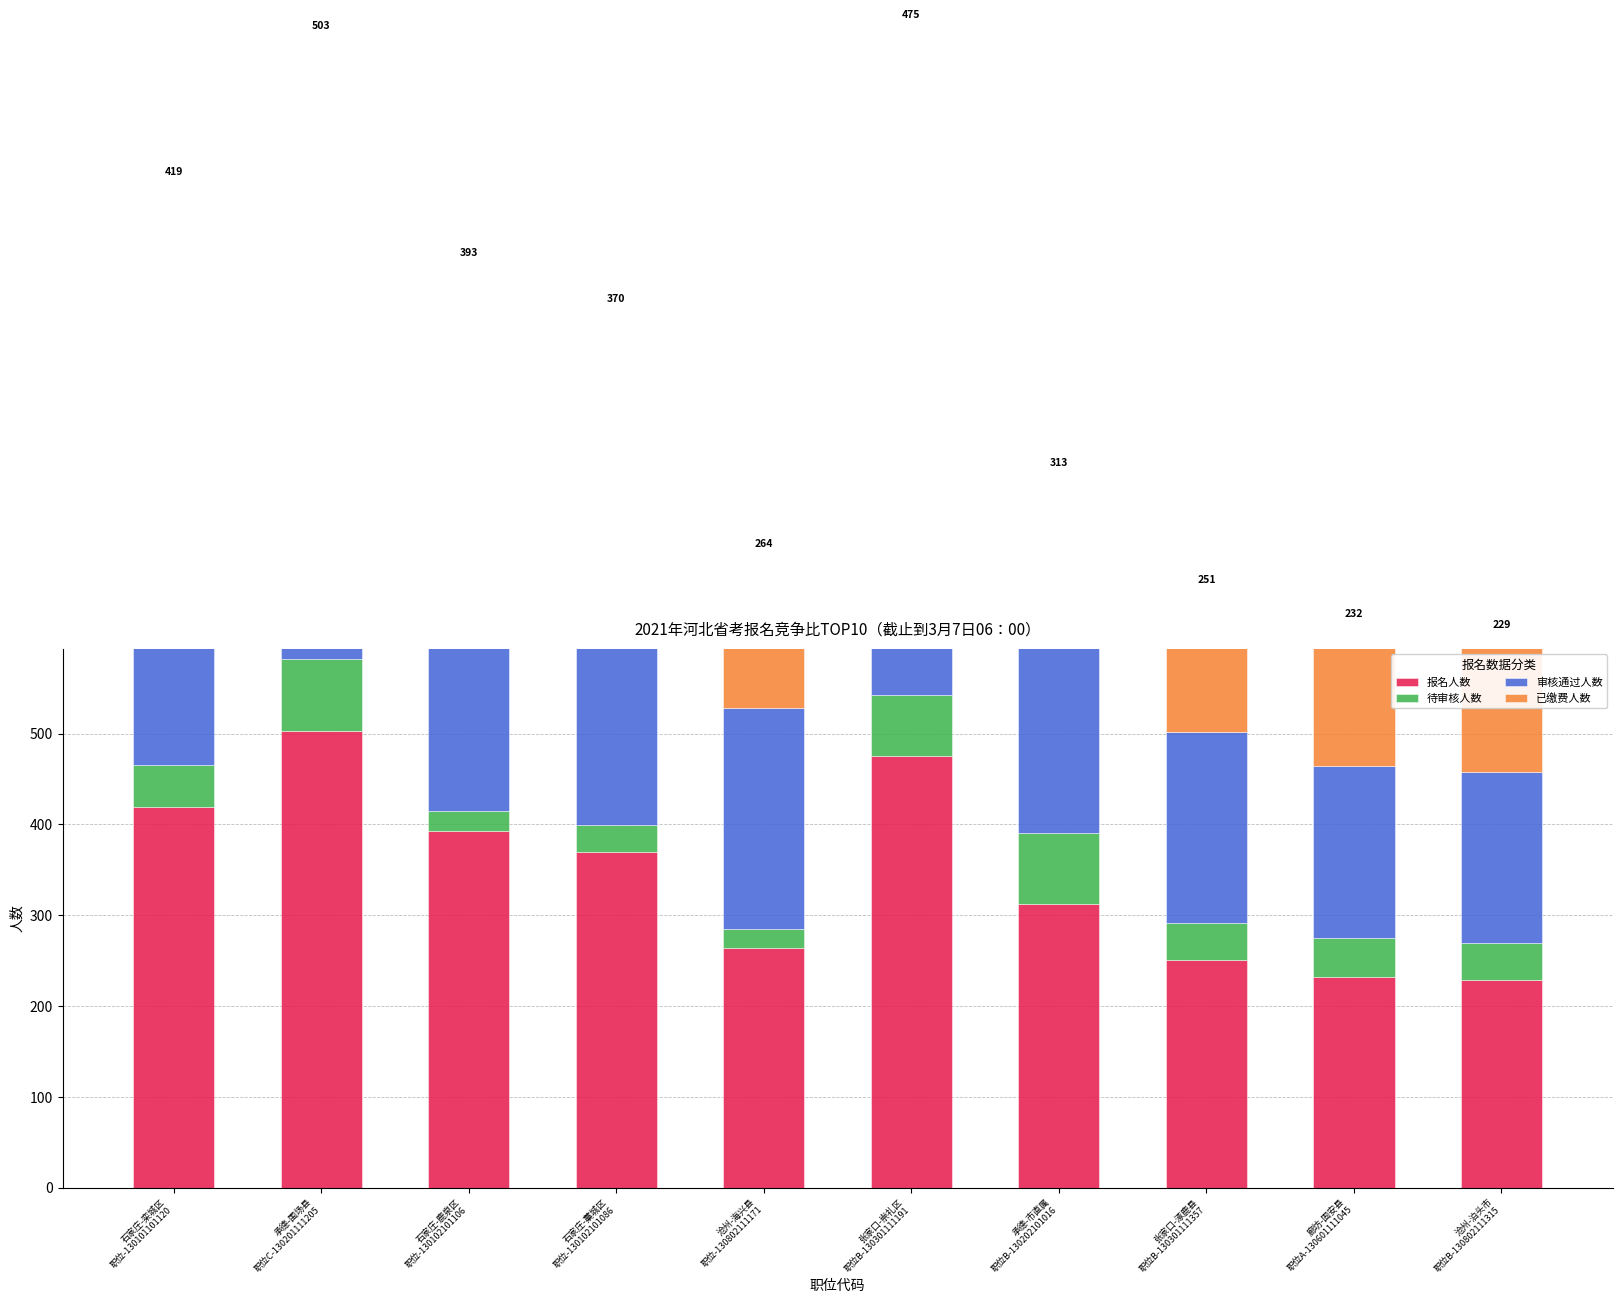

Reading left to right, list all the values displayed in this chart.

报名人数: 石家庄-栾城区
职位-130101101120=419	承德-围场县
职位C-130201111205=503	石家庄-鹿泉区
职位-130102101106=393	石家庄-藁城区
职位-130102101086=370	沧州-海兴县
职位-130802111171=264	张家口-崇礼区
职位B-130301111191=475	承德-市直属
职位B-130202101016=313	张家口-涿鹿县
职位B-130301111357=251	廊坊-固安县
职位A-130601111045=232	沧州-泊头市
职位B-130802111315=229
待审核人数: 石家庄-栾城区
职位-130101101120=47	承德-围场县
职位C-130201111205=79	石家庄-鹿泉区
职位-130102101106=22	石家庄-藁城区
职位-130102101086=29	沧州-海兴县
职位-130802111171=21	张家口-崇礼区
职位B-130301111191=68	承德-市直属
职位B-130202101016=78	张家口-涿鹿县
职位B-130301111357=41	廊坊-固安县
职位A-130601111045=43	沧州-泊头市
职位B-130802111315=41
审核通过人数: 石家庄-栾城区
职位-130101101120=372	承德-围场县
职位C-130201111205=424	石家庄-鹿泉区
职位-130102101106=371	石家庄-藁城区
职位-130102101086=341	沧州-海兴县
职位-130802111171=243	张家口-崇礼区
职位B-130301111191=407	承德-市直属
职位B-130202101016=235	张家口-涿鹿县
职位B-130301111357=210	廊坊-固安县
职位A-130601111045=189	沧州-泊头市
职位B-130802111315=188
已缴费人数: 石家庄-栾城区
职位-130101101120=267	承德-围场县
职位C-130201111205=260	石家庄-鹿泉区
职位-130102101106=230	石家庄-藁城区
职位-130102101086=225	沧州-海兴县
职位-130802111171=167	张家口-崇礼区
职位B-130301111191=328	承德-市直属
职位B-130202101016=159	张家口-涿鹿县
职位B-130301111357=154	廊坊-固安县
职位A-130601111045=154	沧州-泊头市
职位B-130802111315=148